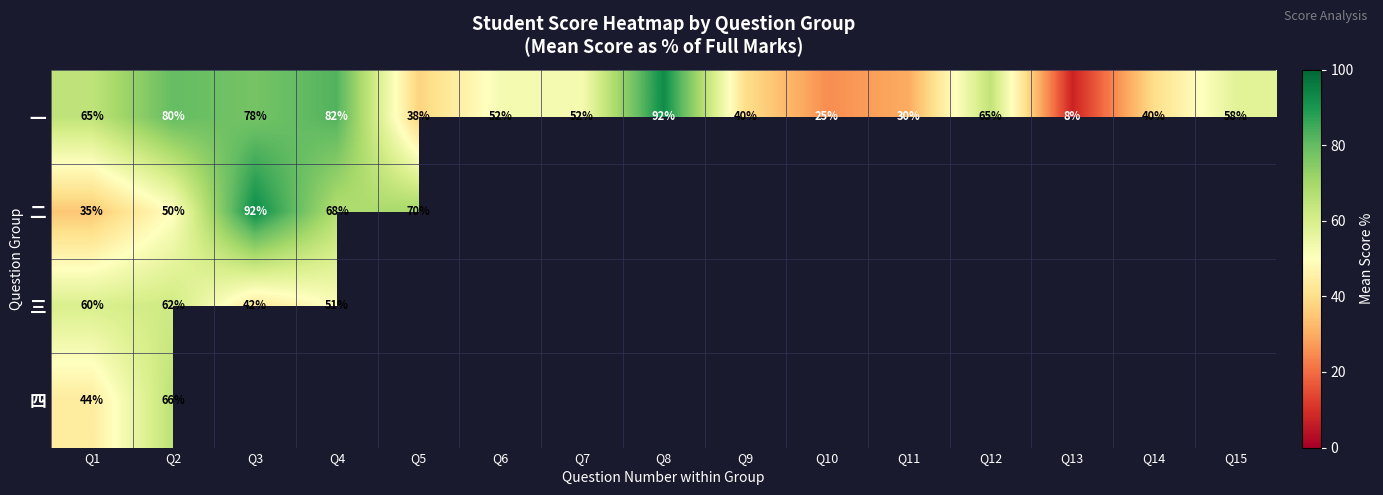

What is the minimum value shown in the chart?

7.5